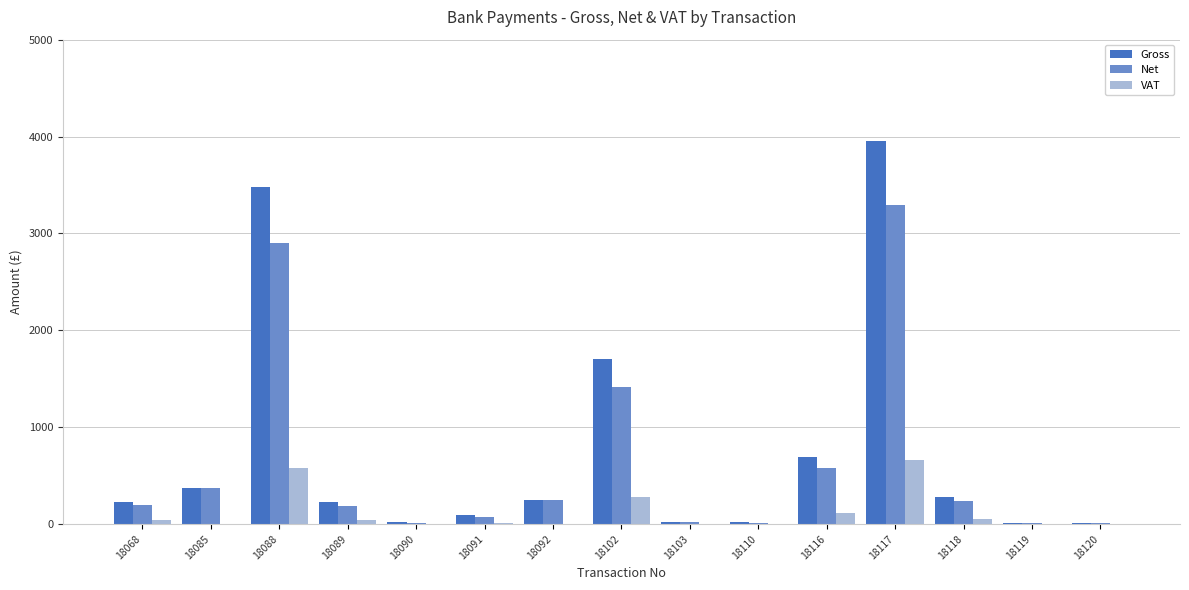

What is the highest value of the VAT series?

659.4